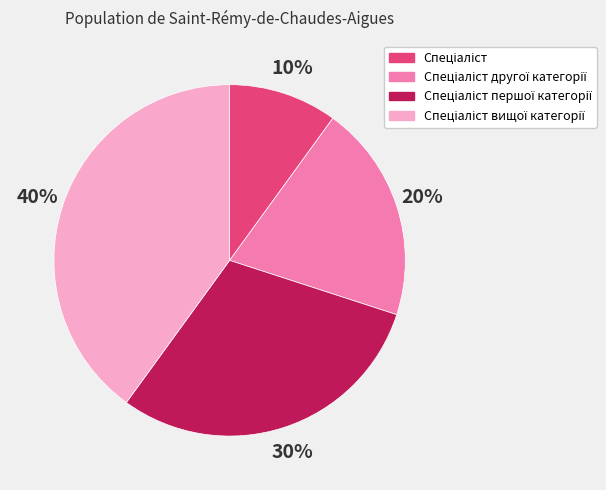

To the nearest percent, what is the average slice percentage?

25%